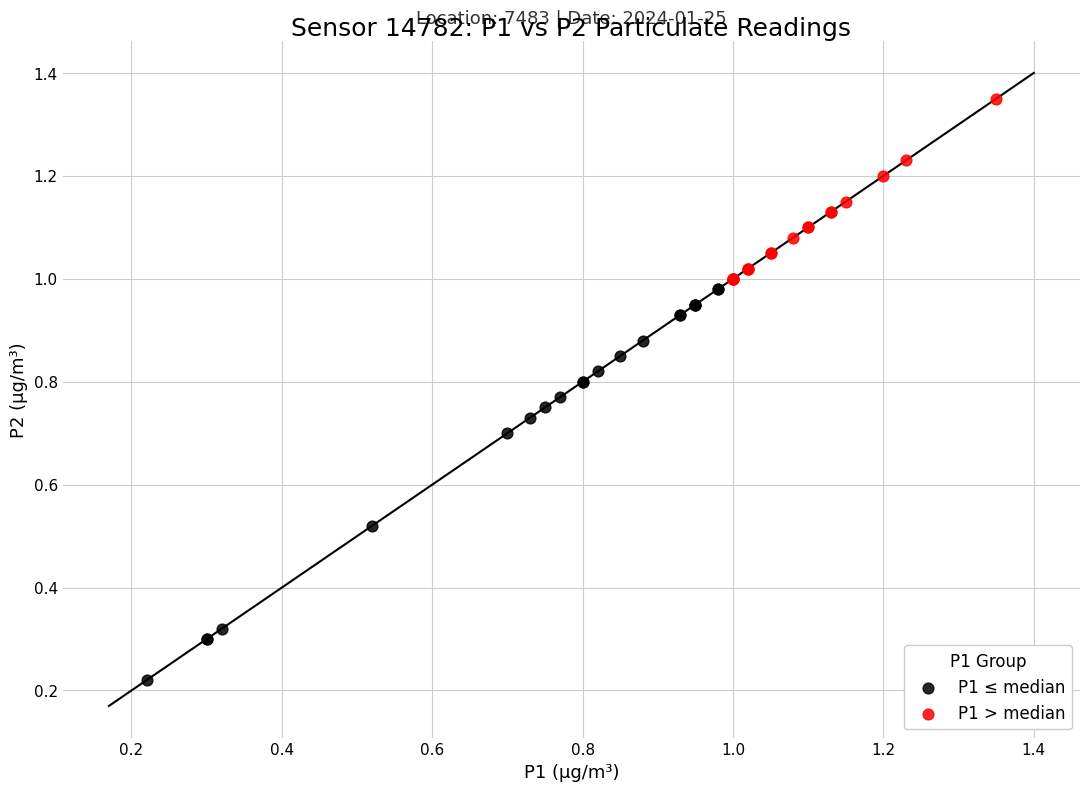

Which series reaches the minimum Y coordinate?

P1 ≤ median